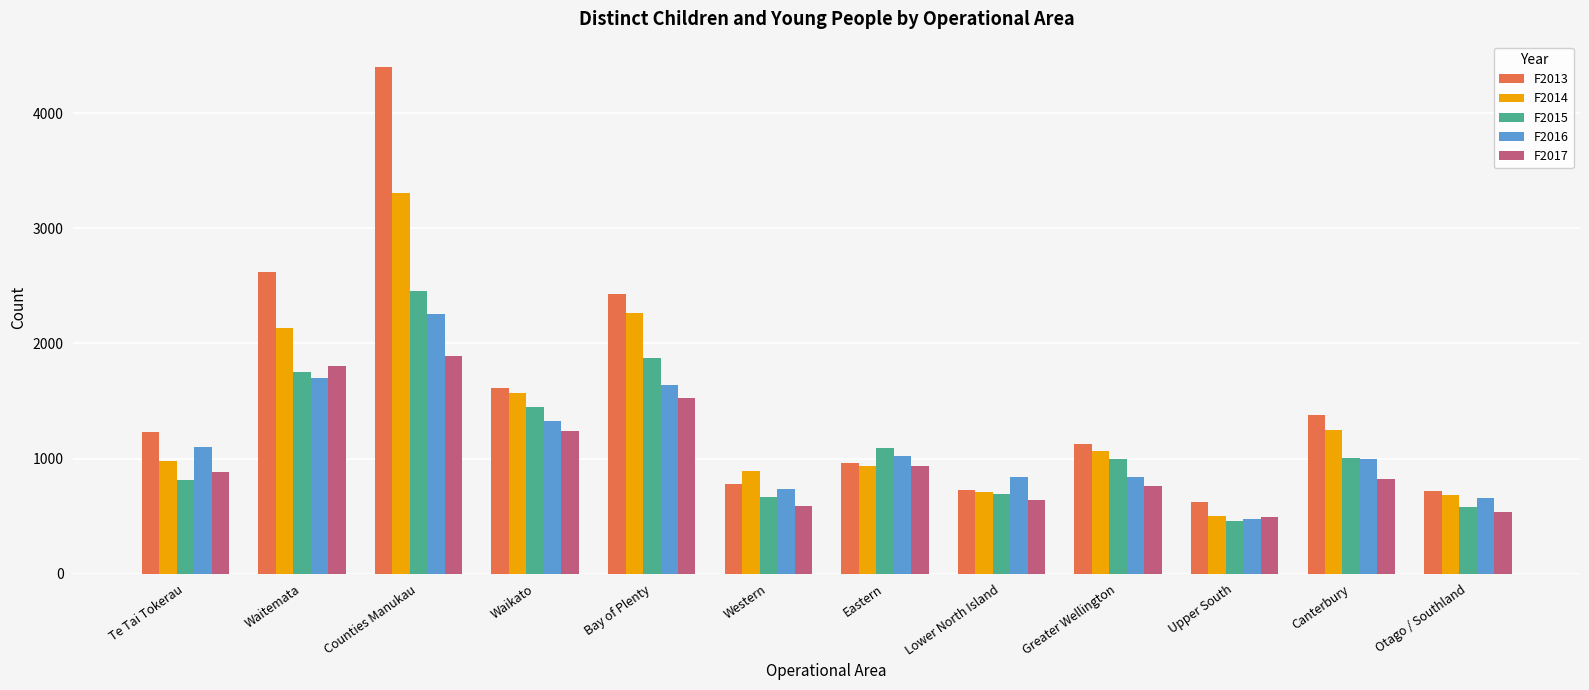

How many data points in F2016 are less than 1020?

6